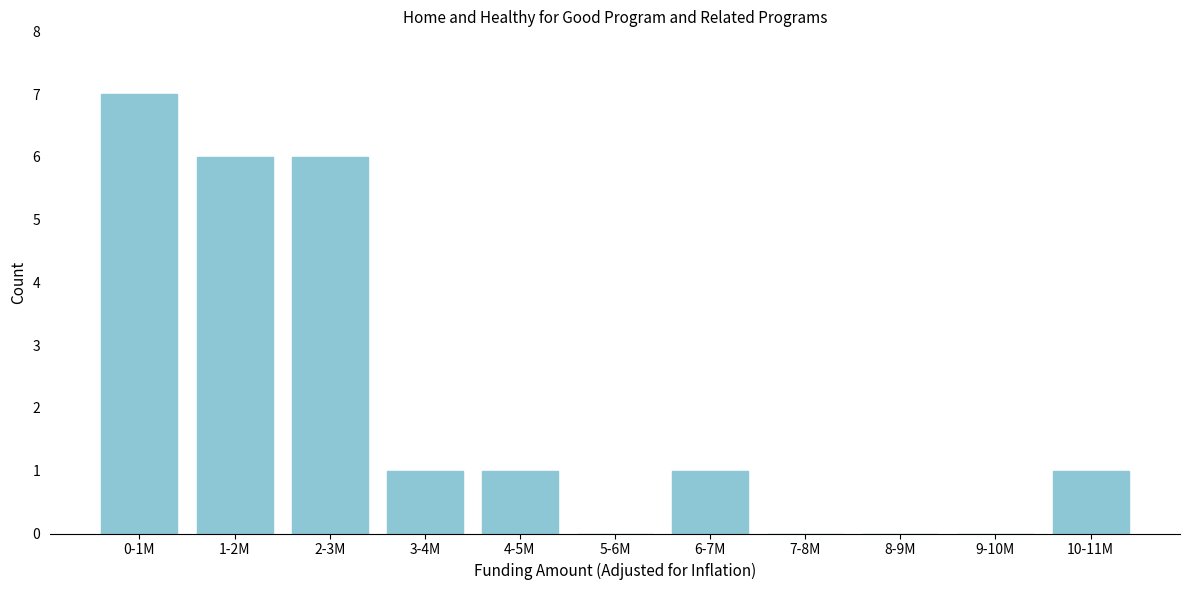

Reading right to left, transcribe all the data shown in this chart.

10-11M=1	9-10M=0	8-9M=0	7-8M=0	6-7M=1	5-6M=0	4-5M=1	3-4M=1	2-3M=6	1-2M=6	0-1M=7